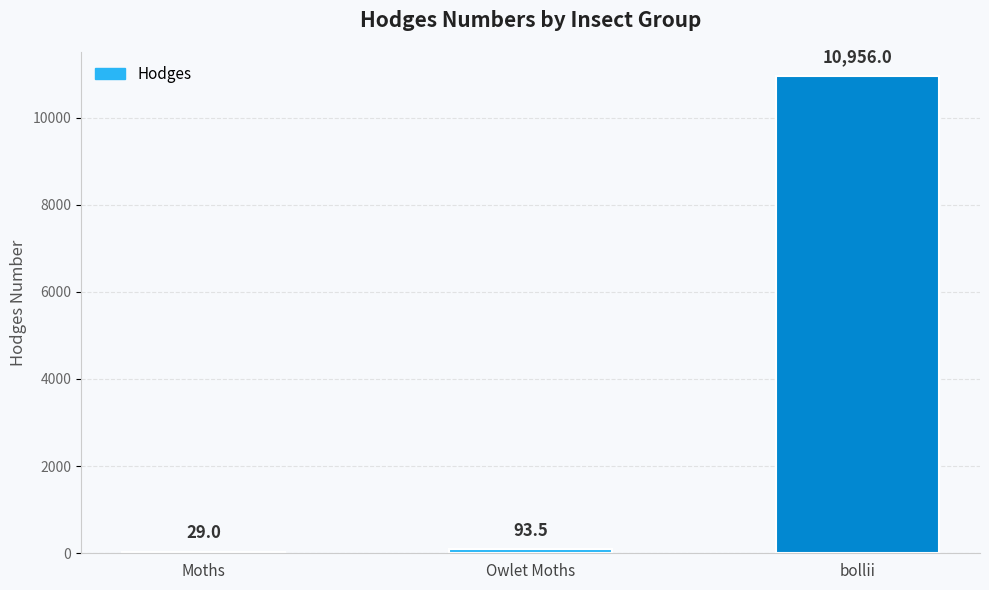

The value at Moths is 29.0. True or false?

True